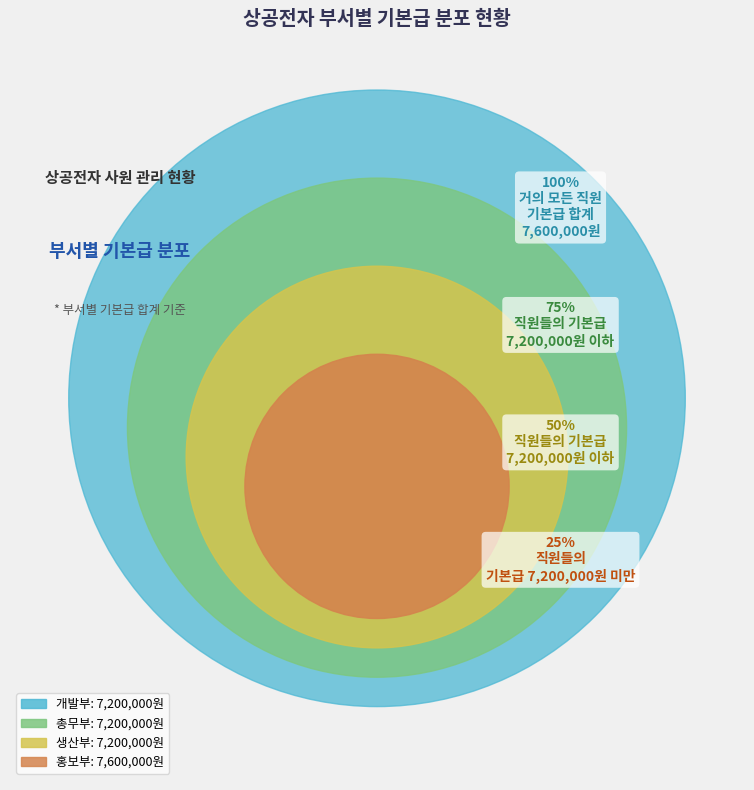

What is the smallest slice in the pie chart?

생산부